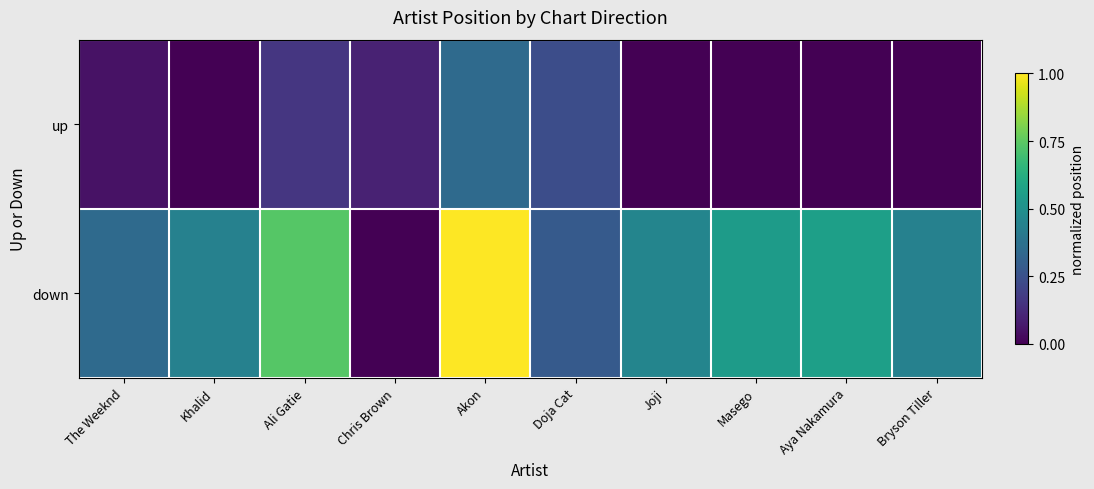

At which category is the sum across all series the highest?

Akon